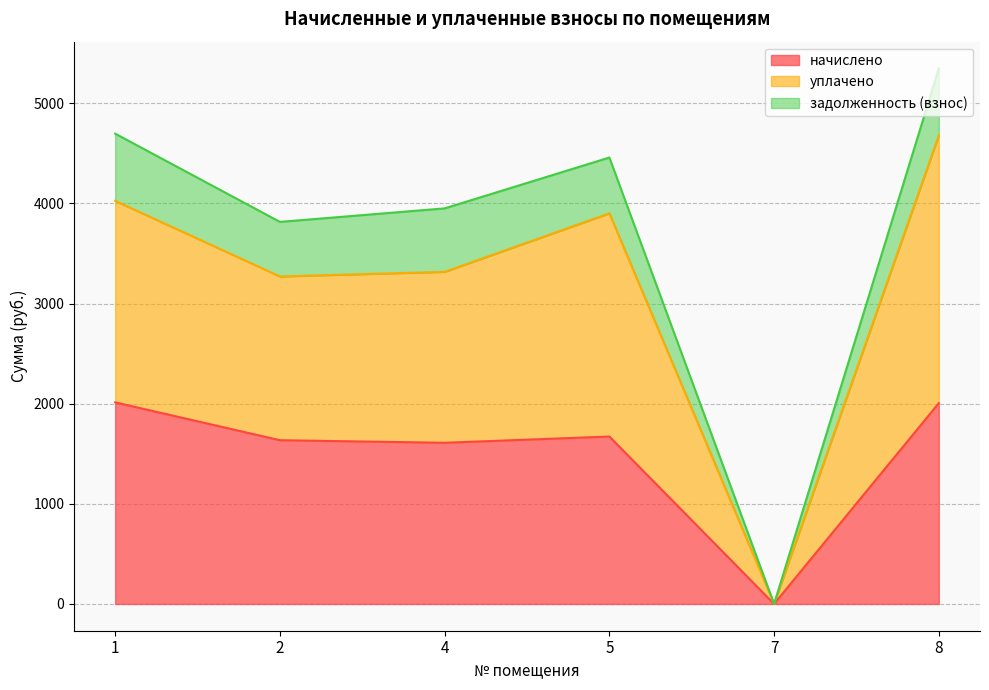

How many lines are shown in the chart?

3